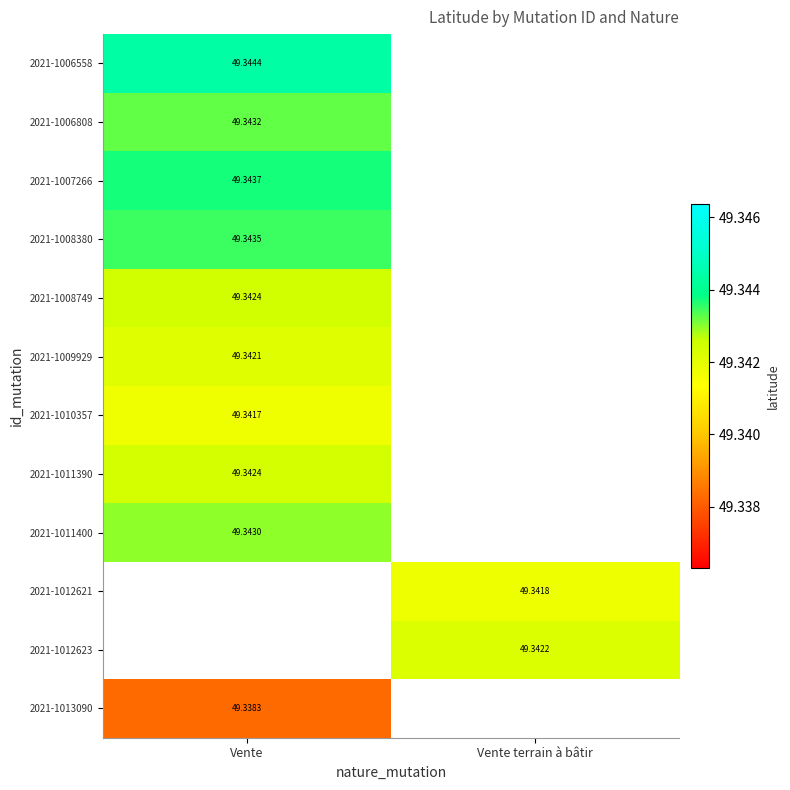

How many distinct data groups are displayed?

12